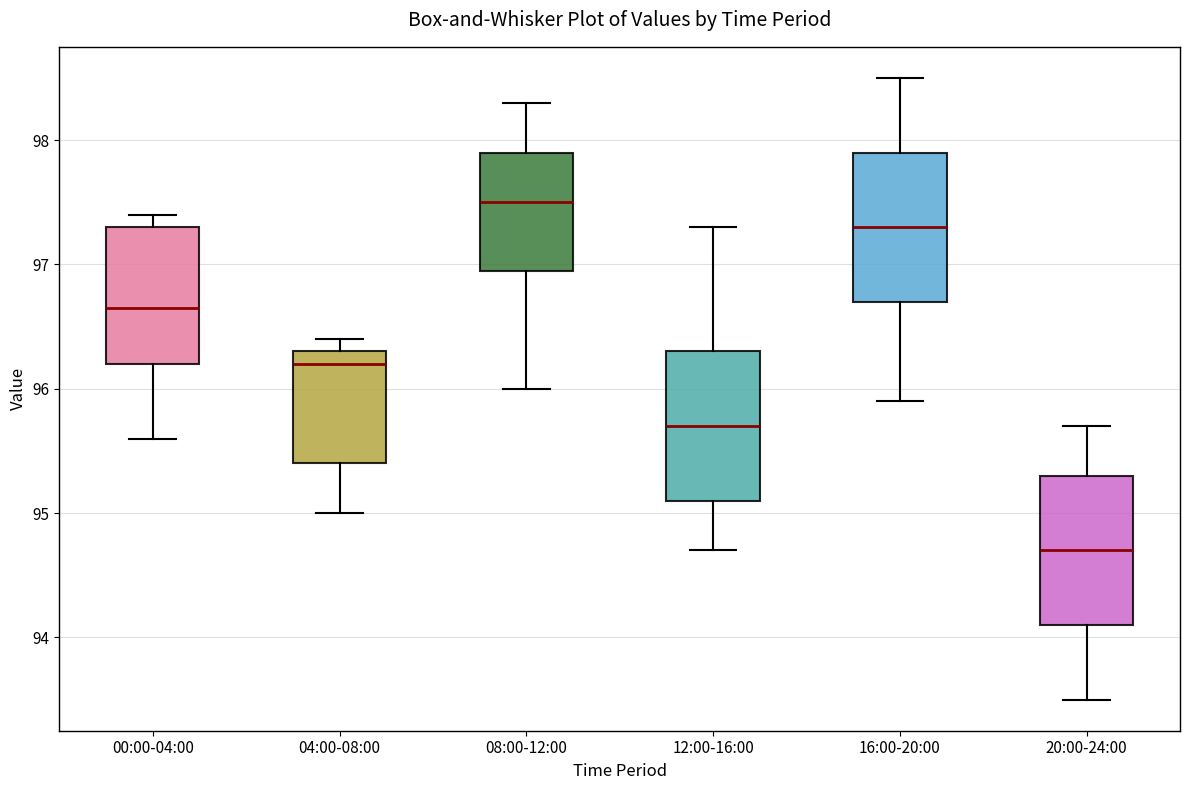

Which box has the highest median line?

08:00-12:00